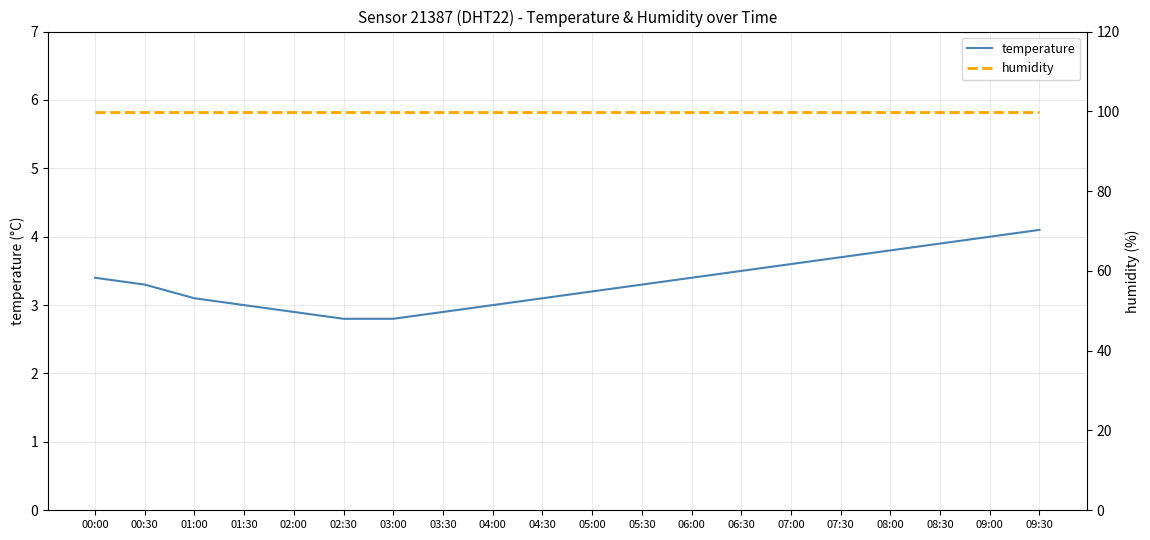

True or false: humidity and temperature intersect in this chart.

False